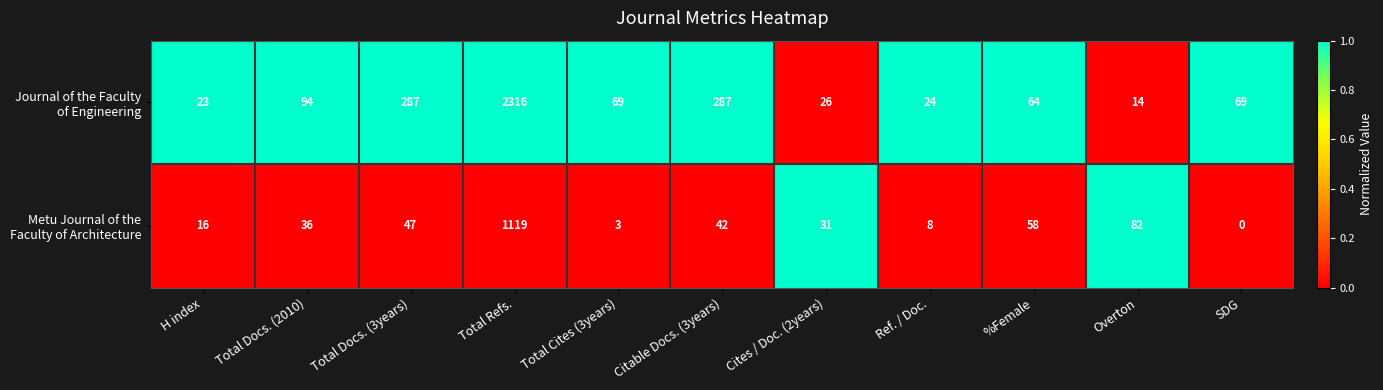

What is the maximum value shown in the chart?

2316